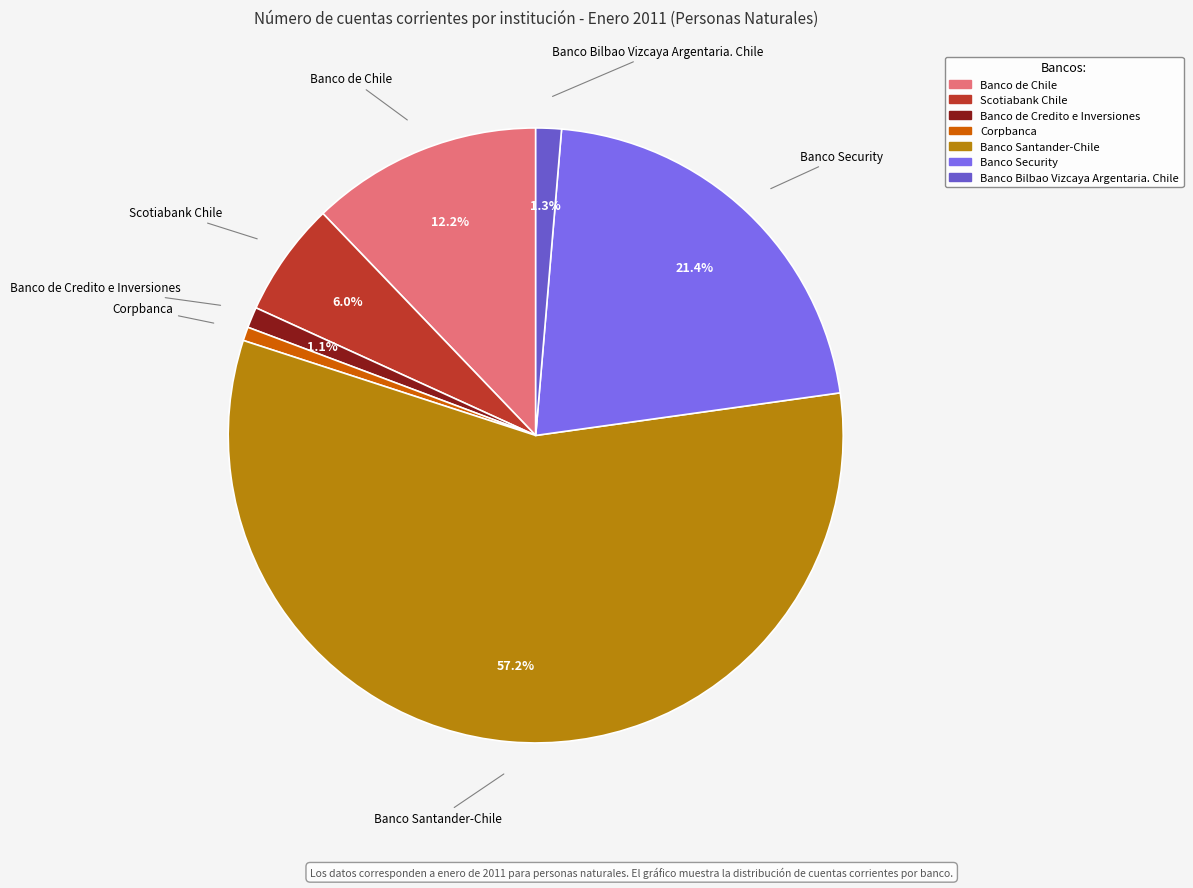

Which slice is the largest?

Banco Santander-Chile